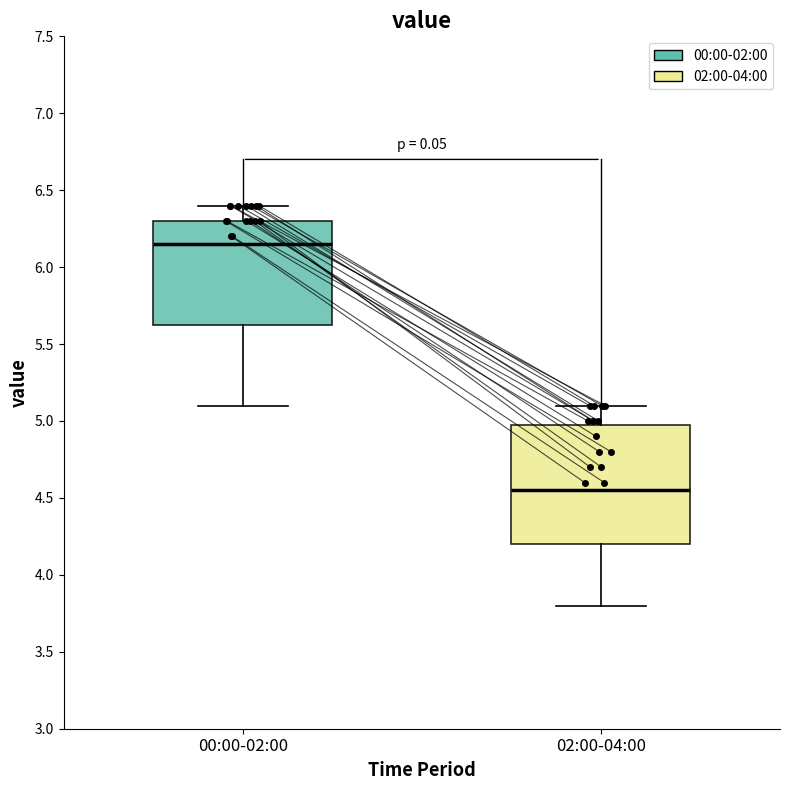

Comparing the boxes themselves (not the whiskers), which one is the tallest?

02:00-04:00